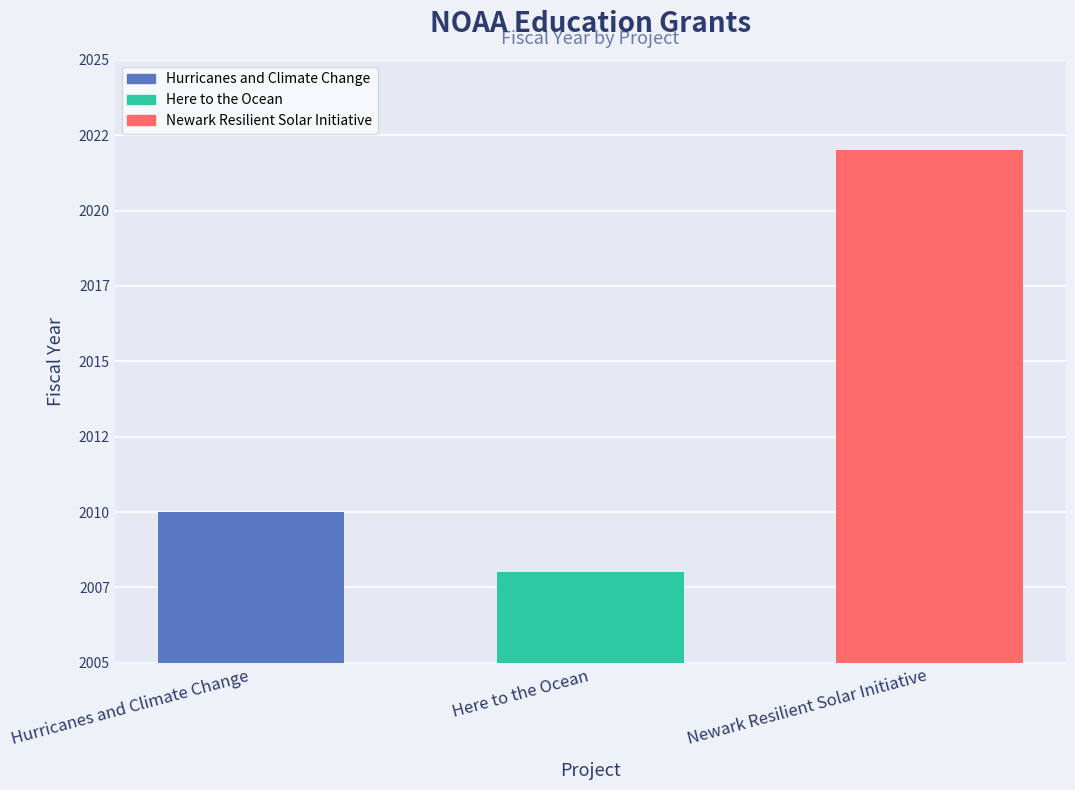

Reading left to right, transcribe all the data shown in this chart.

2010	2008	2022